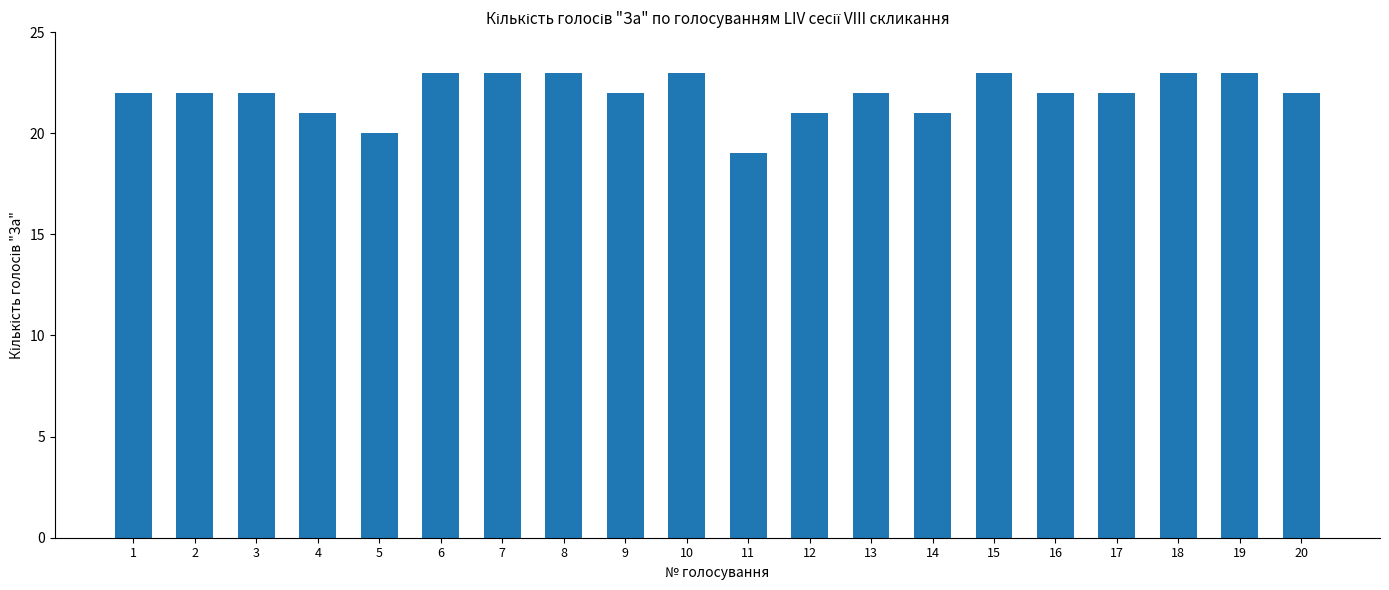

Read the value at 12.

21